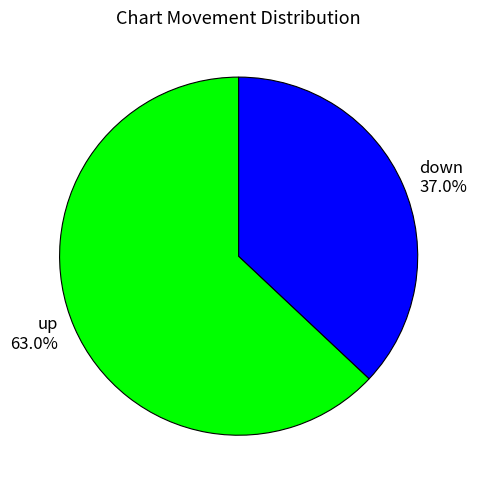

Count the number of slices in the pie.

2